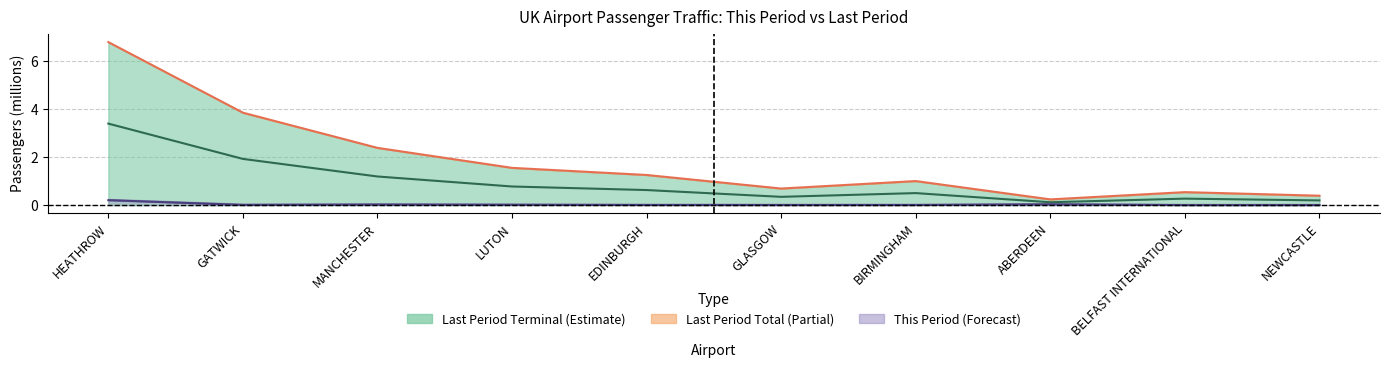

True or false: Last Period Mid and This Period Mid cross at least once.

False